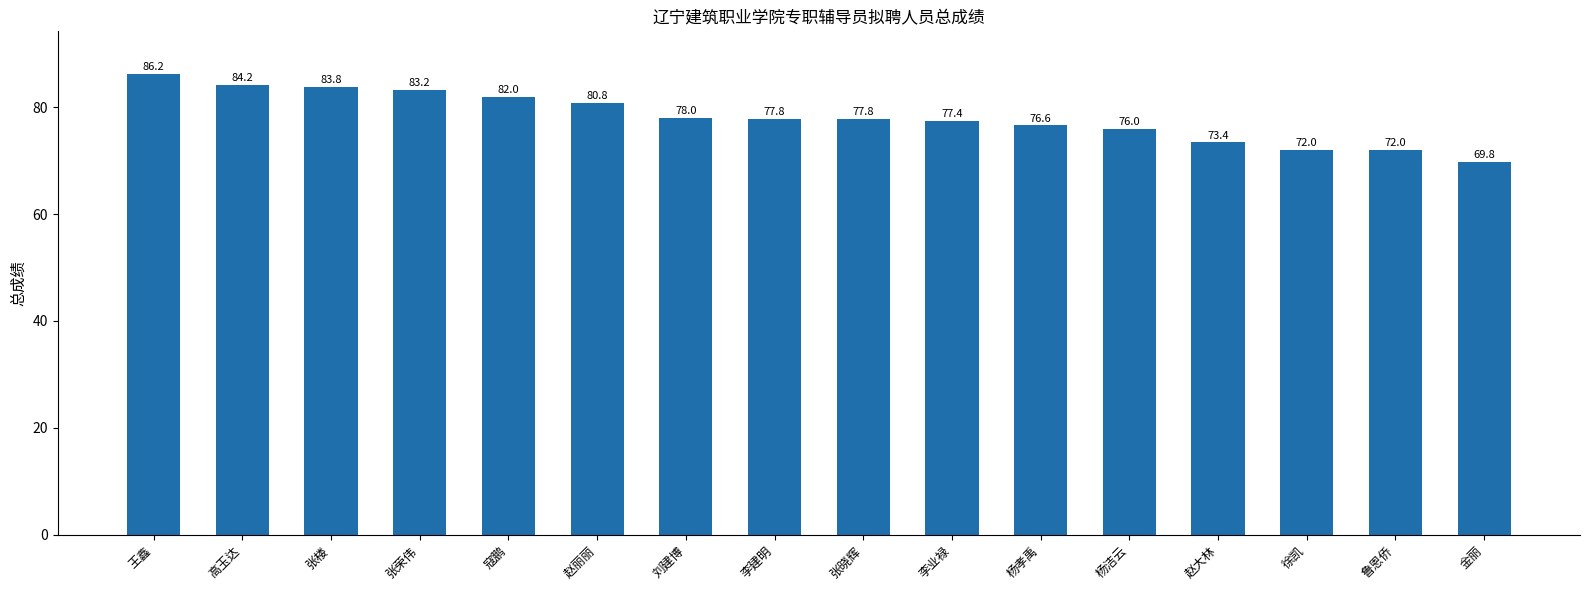

Reading left to right, transcribe all the data shown in this chart.

王鑫=86.2	高玉达=84.2	张楼=83.8	张荣伟=83.2	寇鹏=82.0	赵丽丽=80.8	刘建博=78.0	李建明=77.8	张晓辉=77.8	李业禄=77.4	杨孝禹=76.6	杨洁云=76.0	赵大林=73.4	徐凯=72.0	鲁恩侨=72.0	金丽=69.8